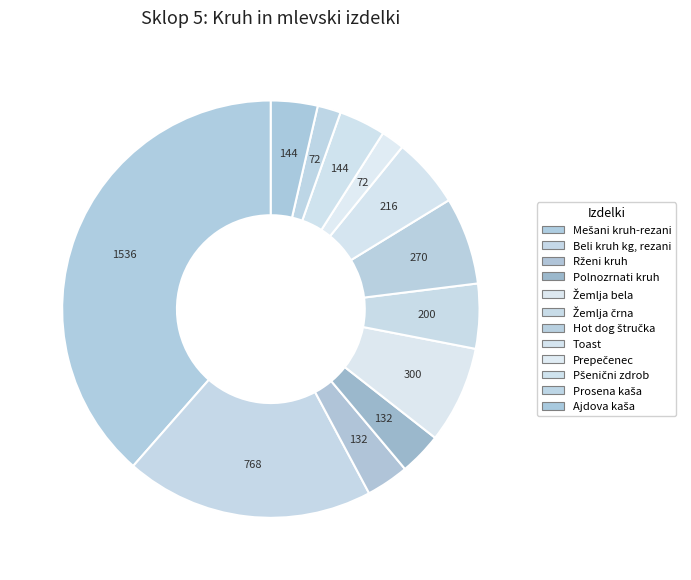

Is it true that Prosena kaša is 1% of the pie?

False